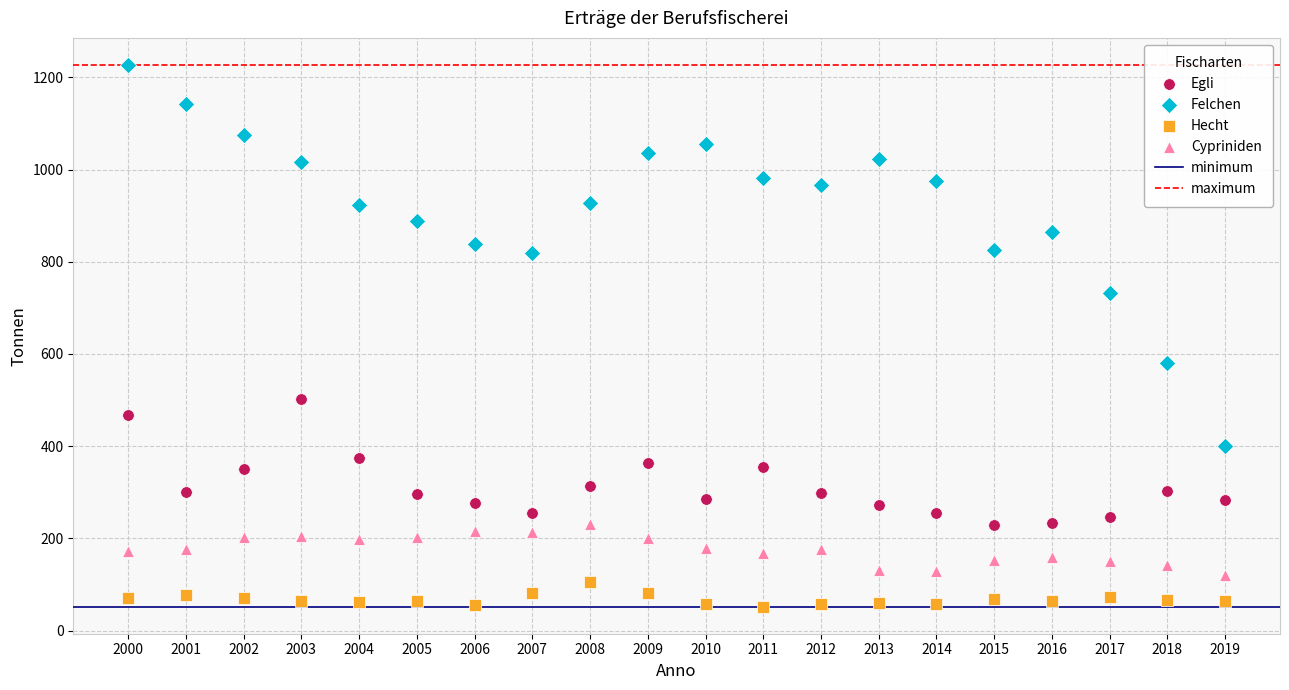

Which series reaches the maximum Y coordinate?

Felchen